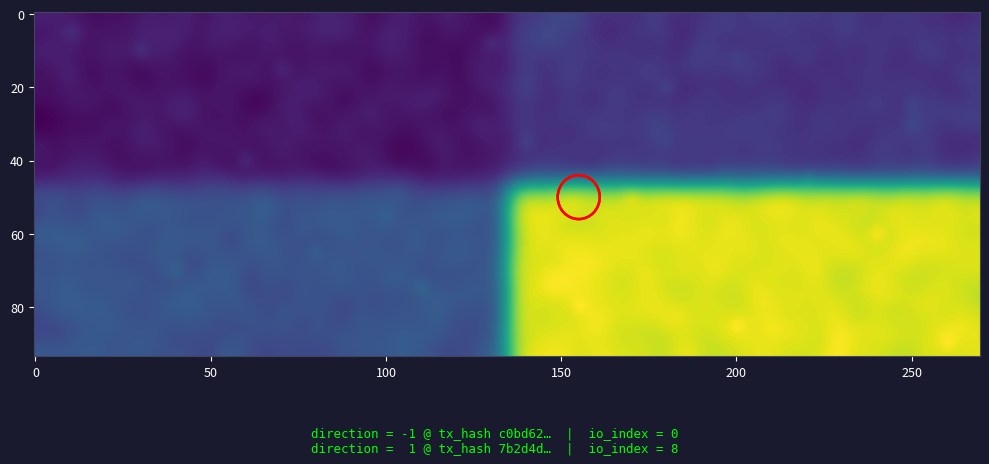

What is the smallest value displayed?

-1